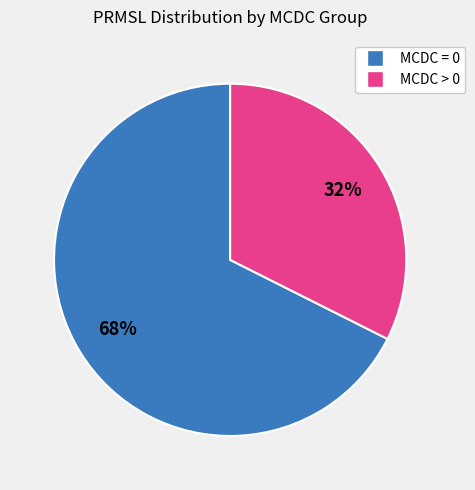

Is there a majority slice in this chart?

Yes